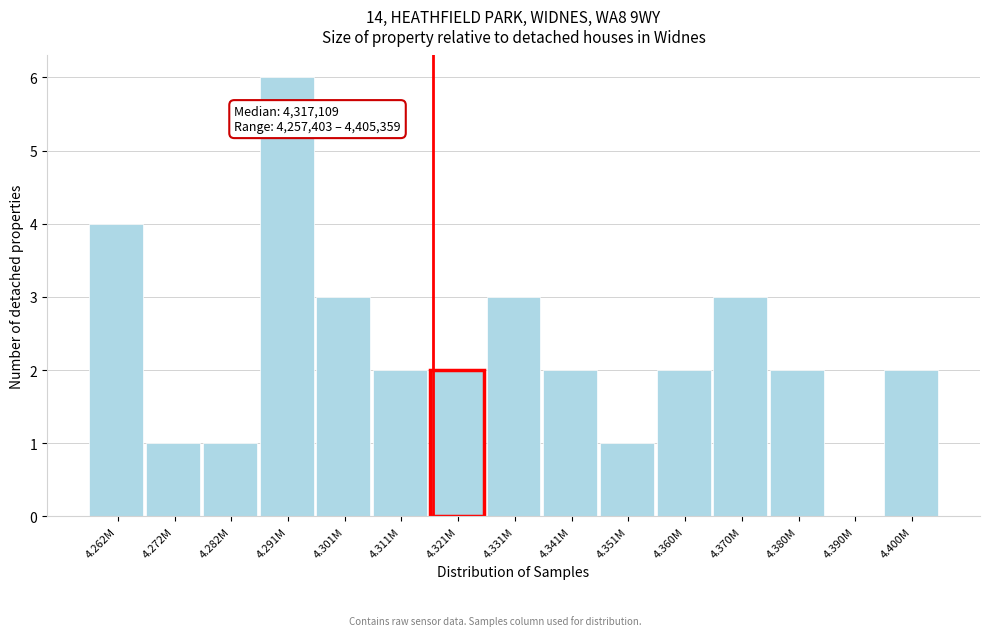

Reading left to right, what are all the values shown in this chart?

4.262M=4	4.272M=1	4.282M=1	4.291M=6	4.301M=3	4.311M=2	4.321M=2	4.331M=3	4.341M=2	4.351M=1	4.360M=2	4.370M=3	4.380M=2	4.390M=0	4.400M=2